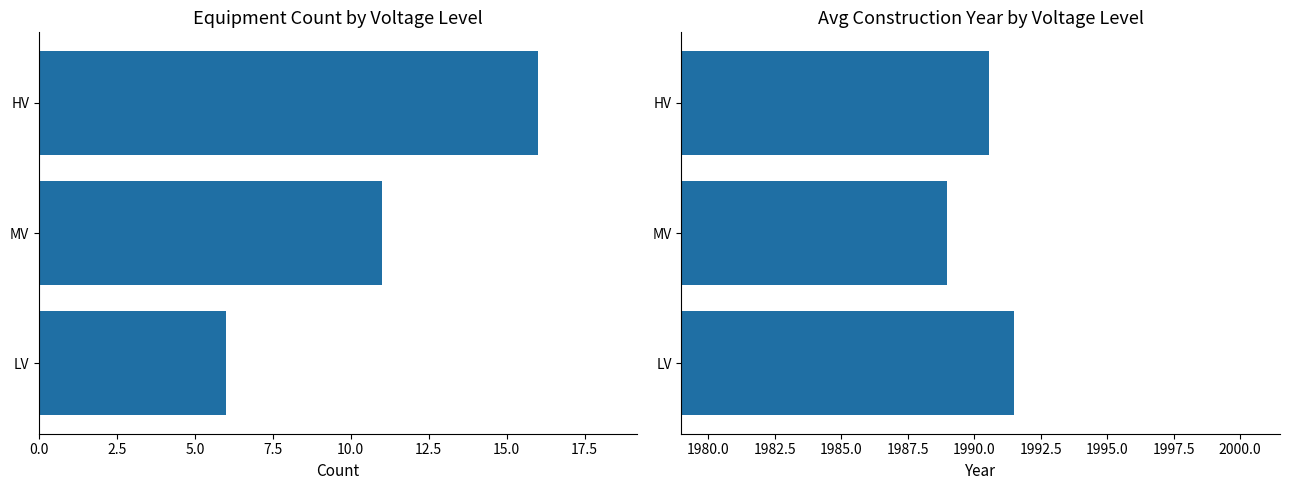

What are all the series names shown in the legend?

Count, Avg Construction Year